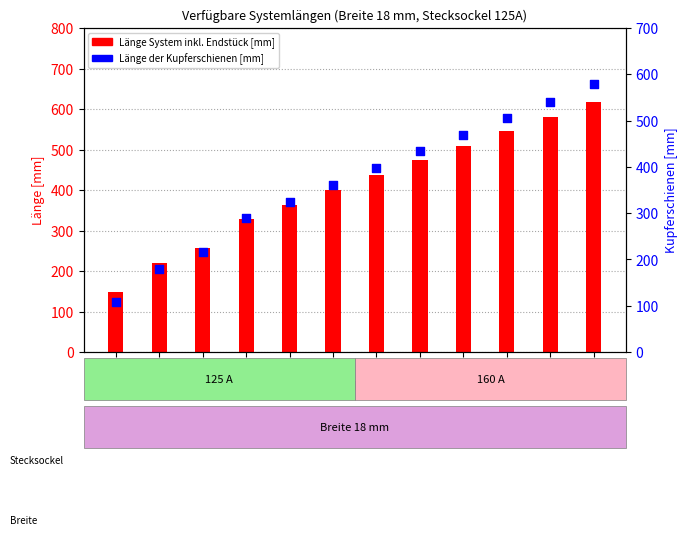

Which series contains the lowest Y value?

Länge der Kupferschienen [mm]